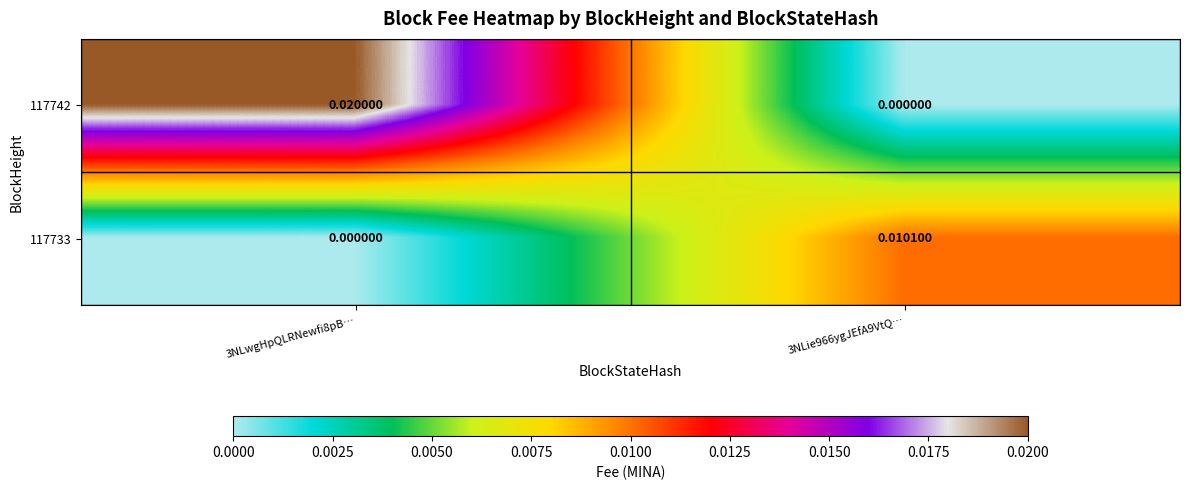

How many categories are shown in the chart?

2